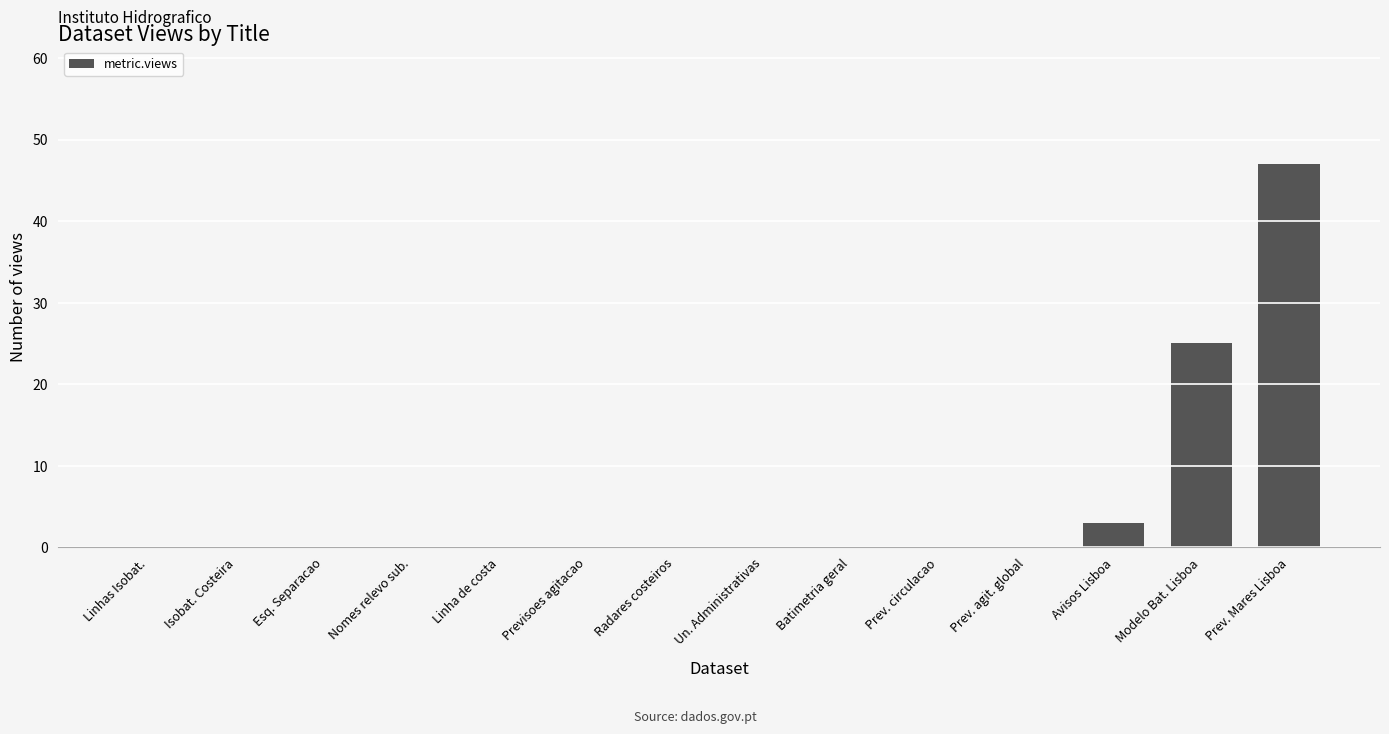

Which has a higher value, Avisos Lisboa or Linhas Isobat.?

Avisos Lisboa